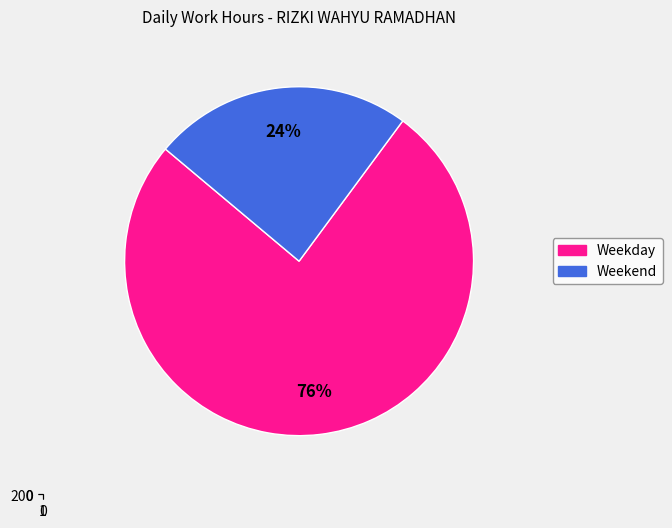

Does Sun represent more than half of the total?

No